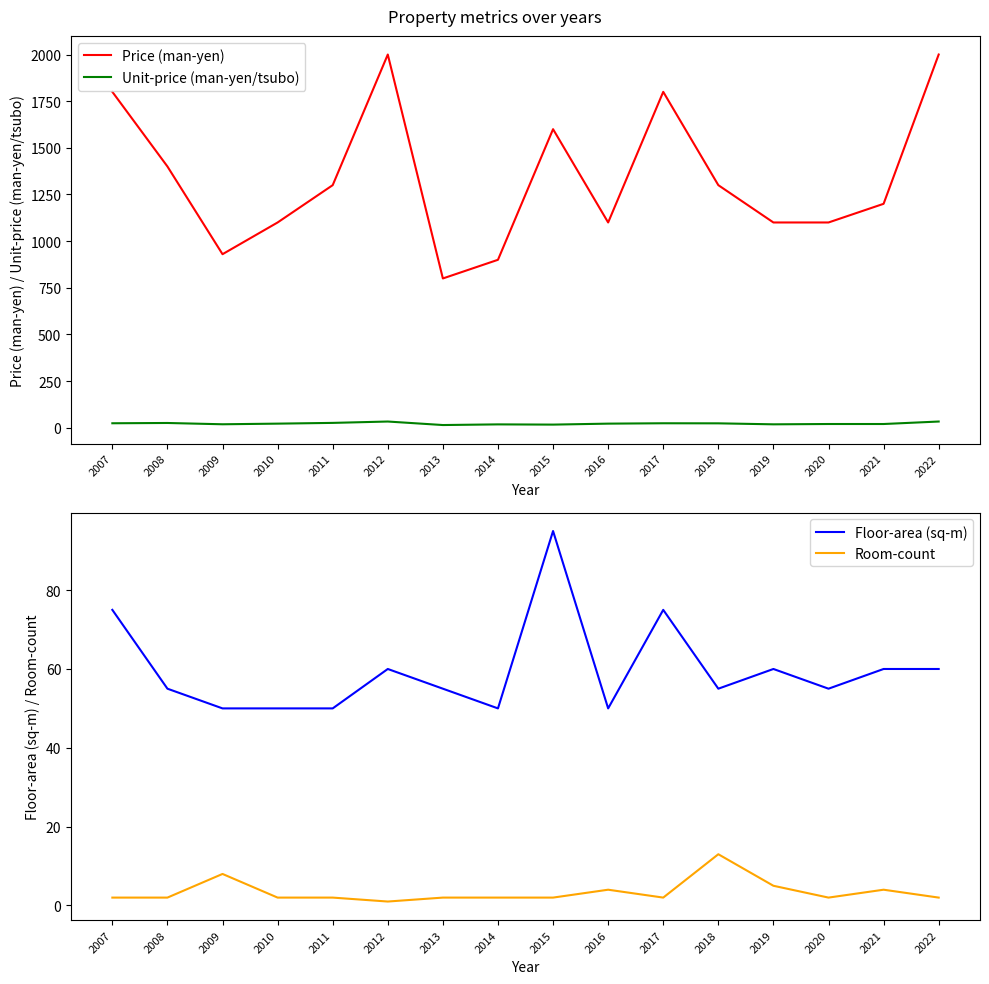

How many values in the Room-count series exceed 2?

5